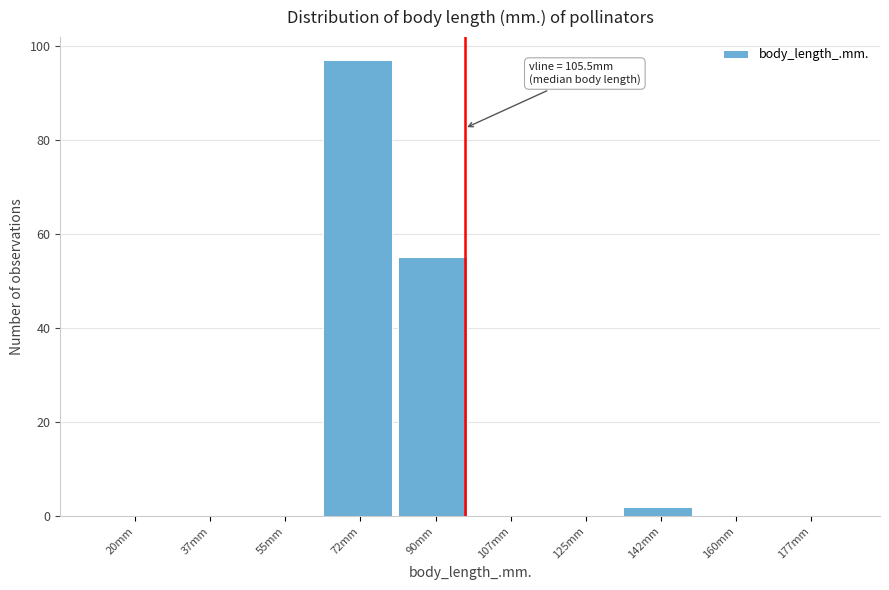

Reading left to right, what are all the values shown in this chart?

20mm=0	37mm=0	55mm=0	72mm=97	90mm=55	107mm=0	125mm=0	142mm=2	160mm=0	177mm=0